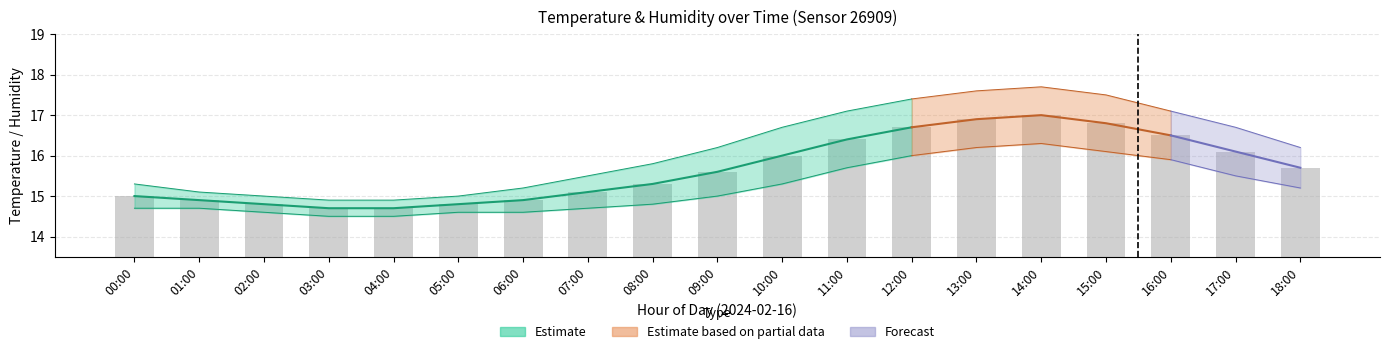

Between 16:00 and 03:00, which is larger?

16:00